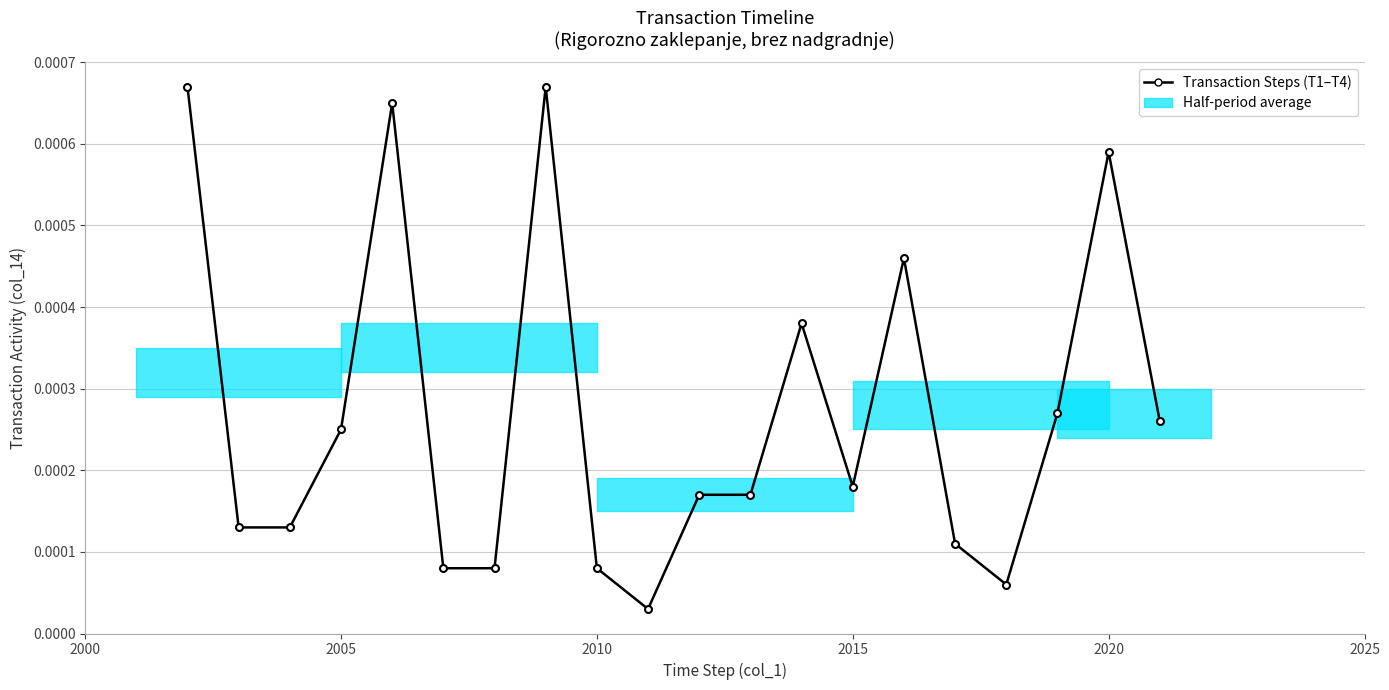

True or false: the data has more than 1 interior local peaks.

True